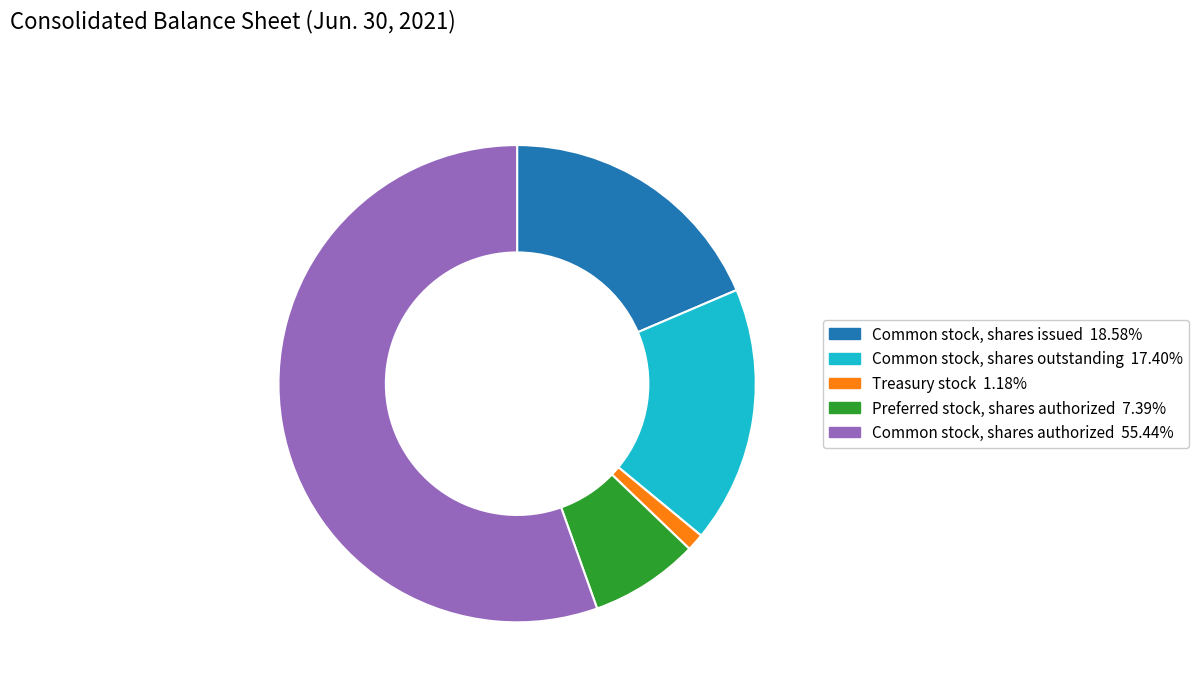

How many slices are in this pie chart?

5